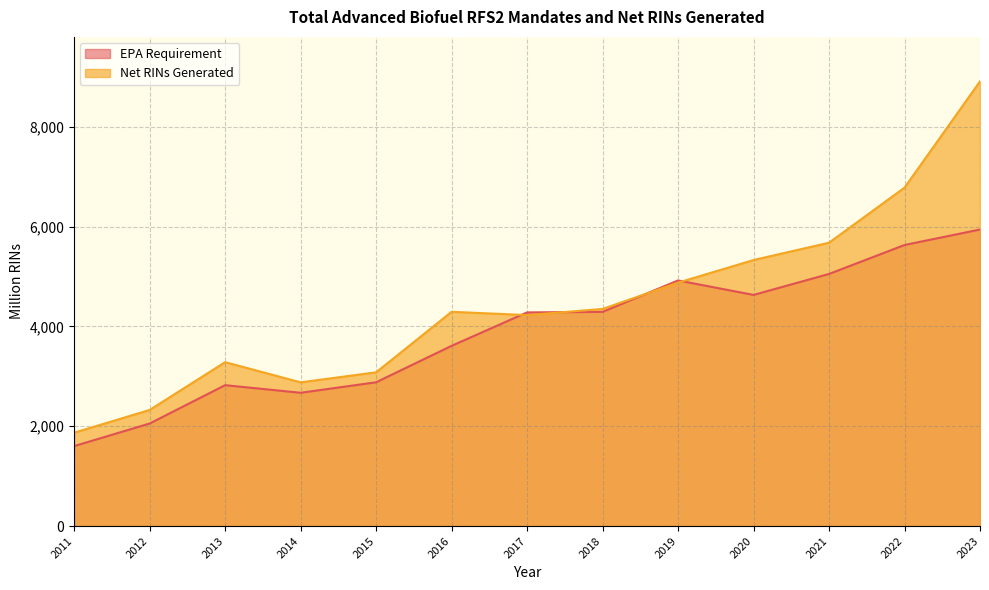

What are all the series names shown in the legend?

EPA Requirement, Net RINs Generated